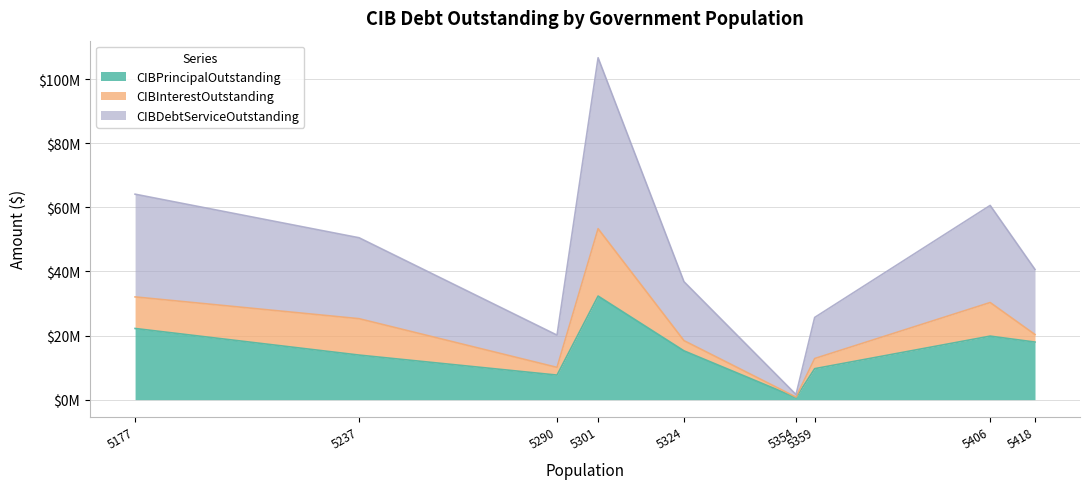

True or false: CIBInterestOutstanding and CIBDebtServiceOutstanding cross at least once.

False